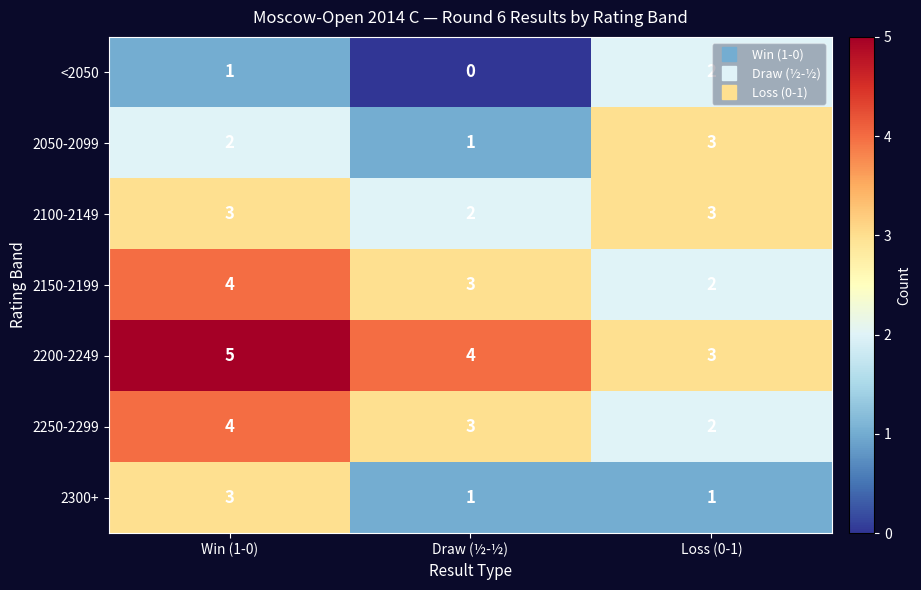

How many 2300+ values are between 1 and 3?

3